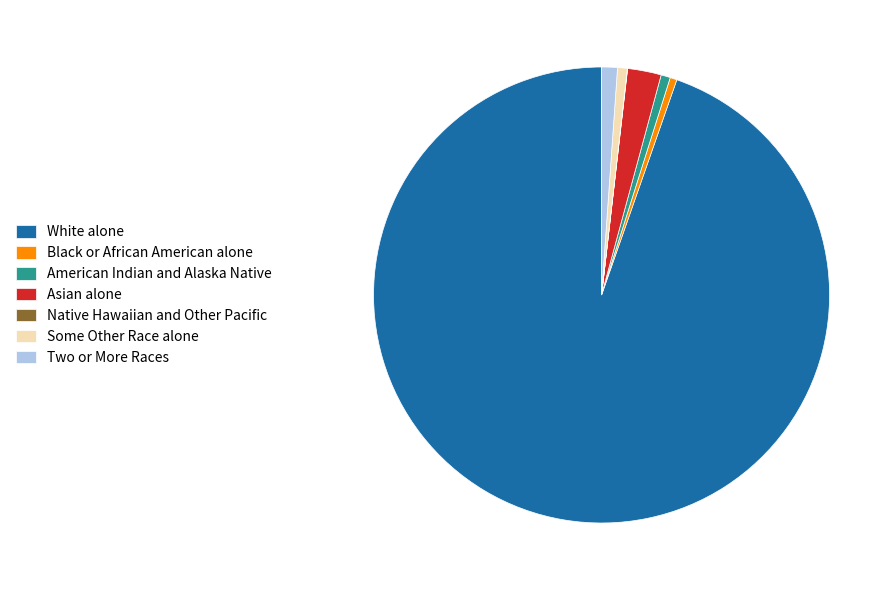

Approximately how many times larger is the value at White alone compared to Some Other Race alone?

137.3